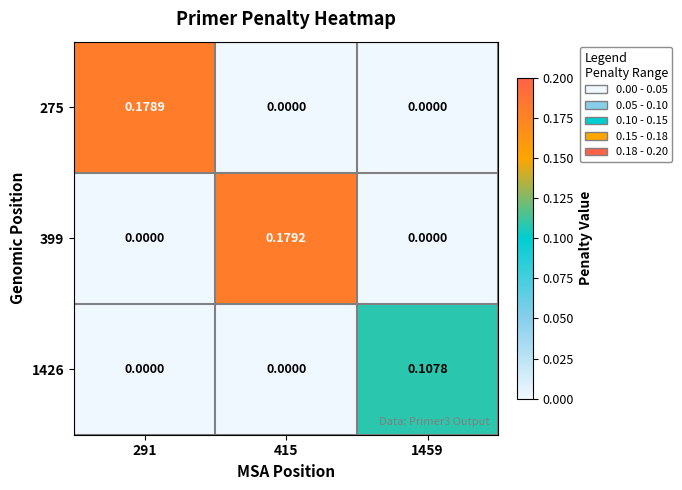

Is the value of 399 at 415 greater than the value of 275 at 1459?

Yes